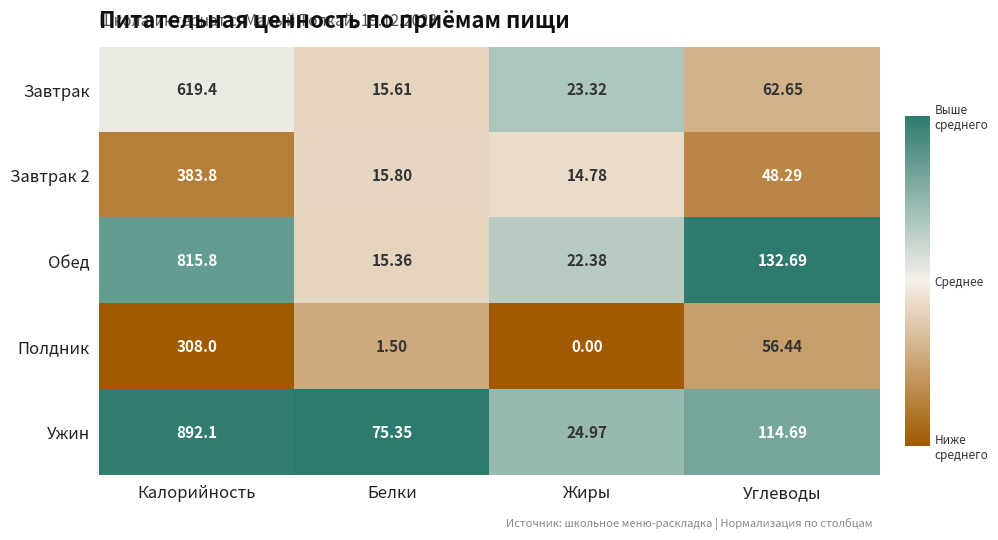

List the labels in order of Завтрак 2 value, largest first.

Калорийность, Углеводы, Белки, Жиры